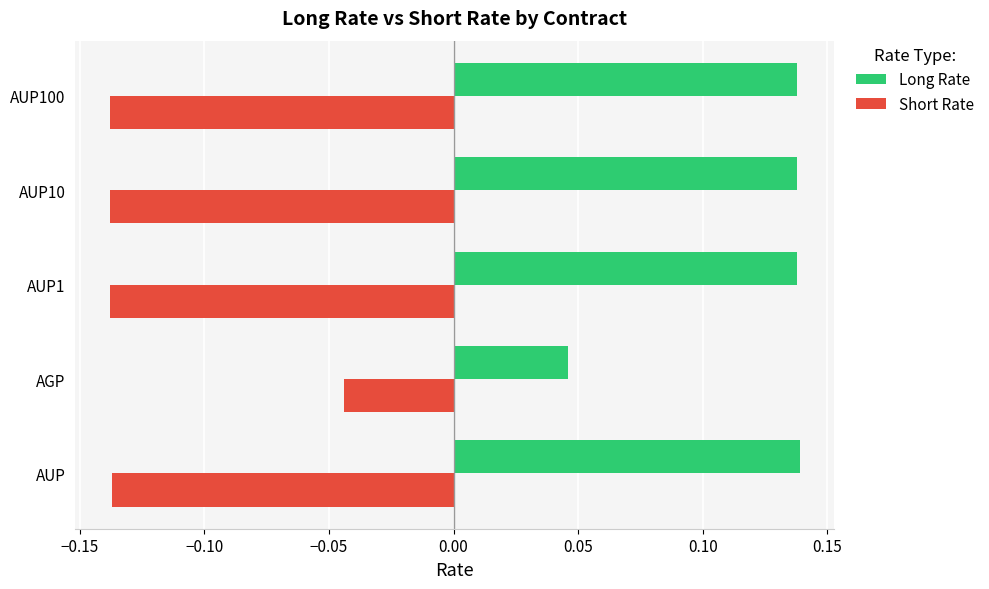

Is the value of Short Rate at AUP10 greater than the value of Long Rate at AUP10?

No